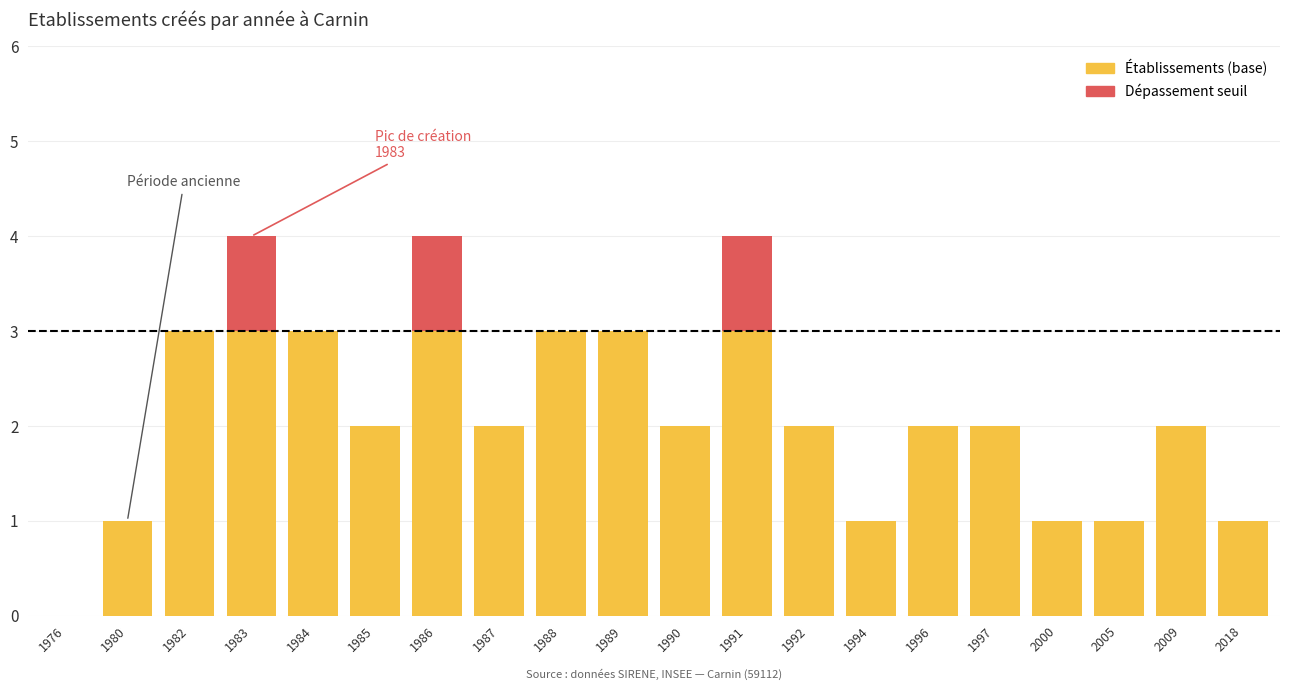

The Établissements (base) series shows 2 at 1992. True or false?

True